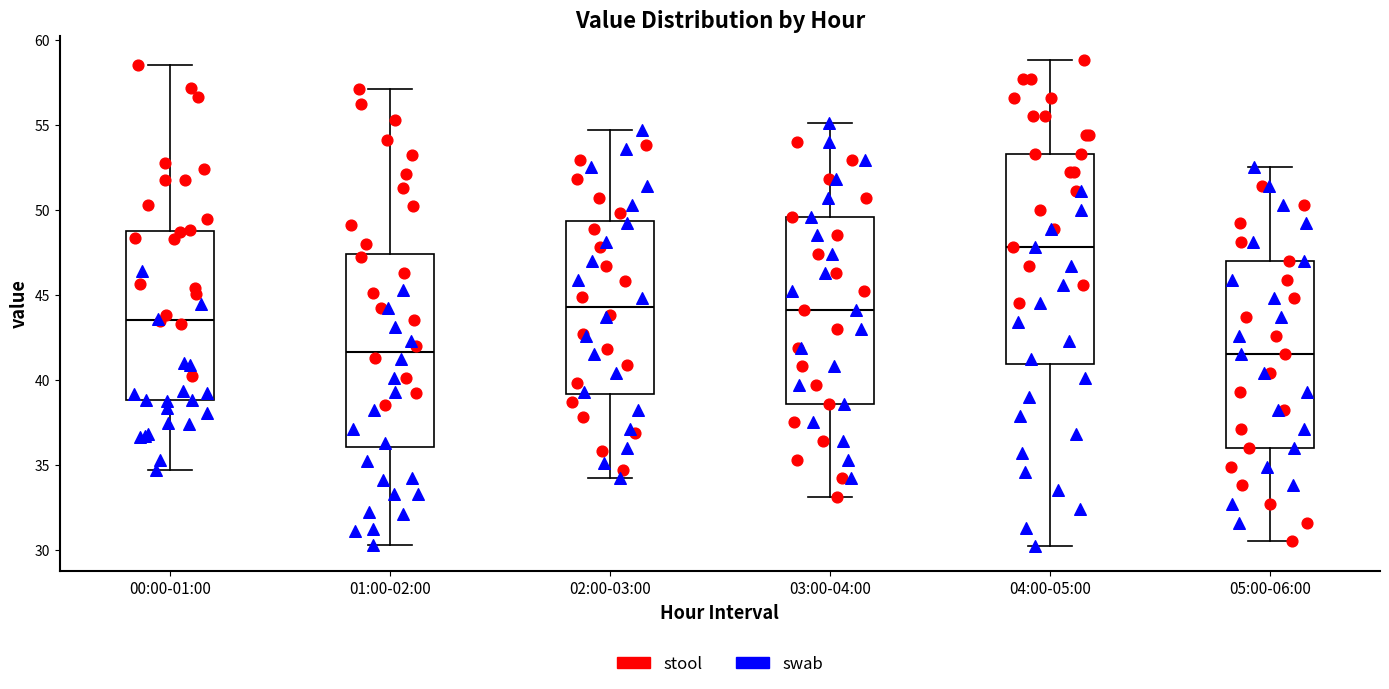

Where does the median line of the box for 00:00-01:00 sit on the y-axis? The values are not printed on the chart, so give them approximately, as read against the axis.

43.5